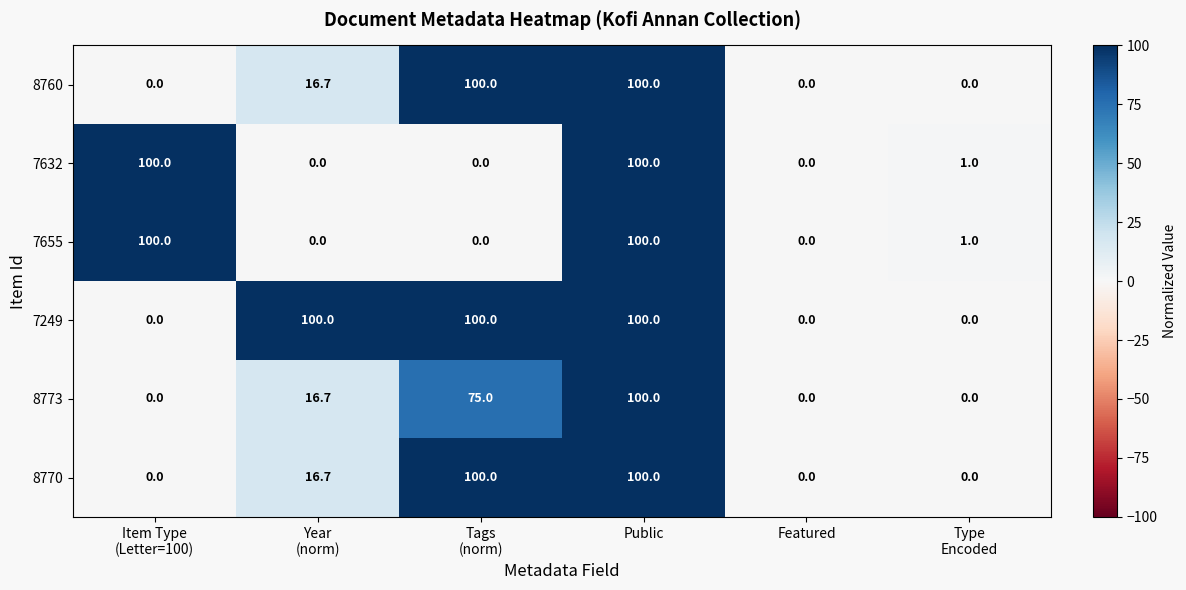

Is it true that 7655 equals 0.0 at Featured?

True